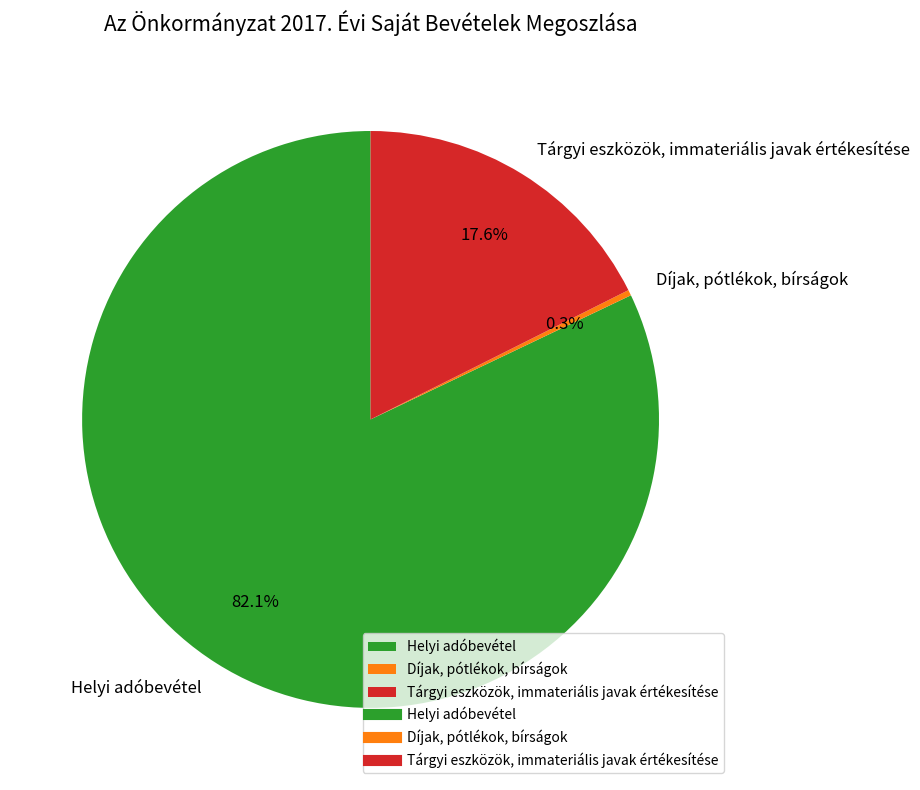

Which category has the biggest portion of the pie?

Helyi adóbevétel